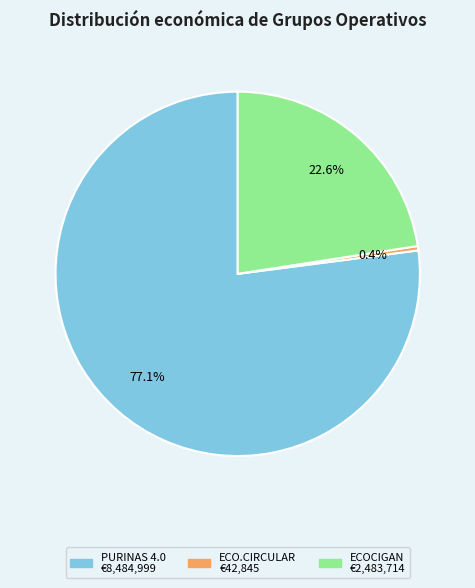

Between ECOCIGAN and PURINAS 4.0, which is larger?

PURINAS 4.0